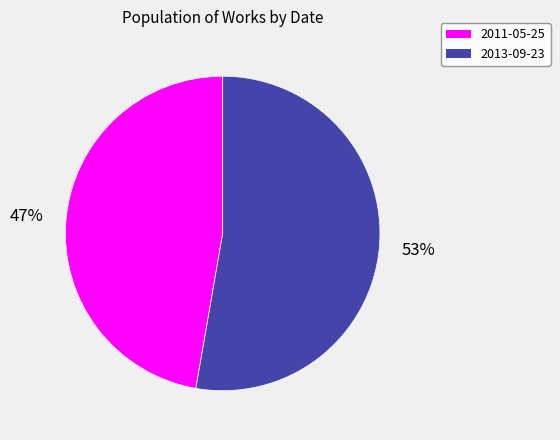

To the nearest percent, what is the combined percentage of 2011-05-25 and 2013-09-23?

100%